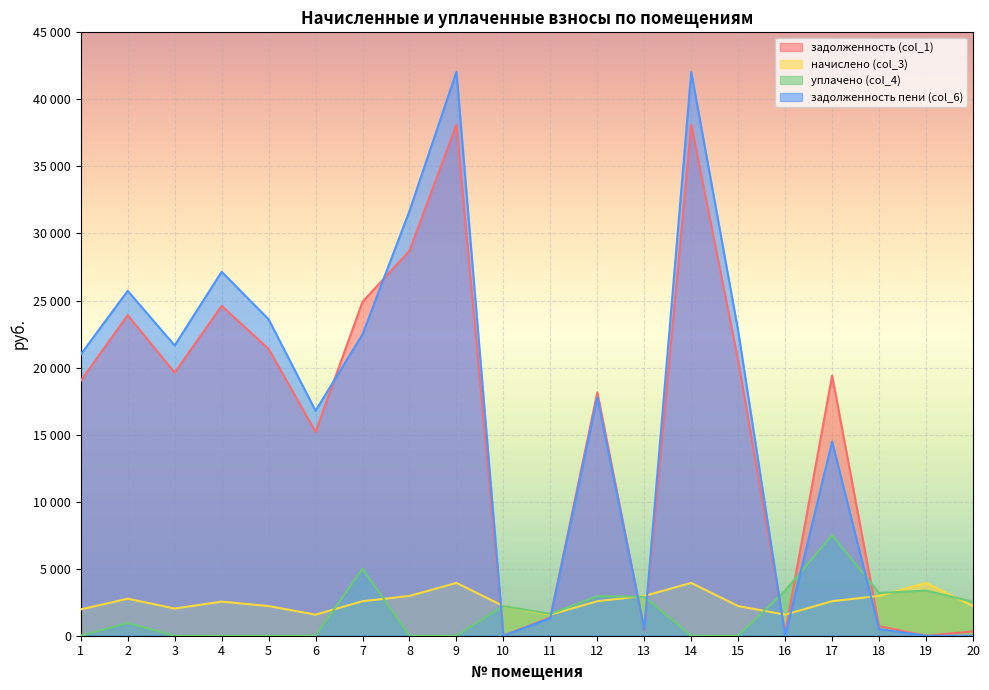

Where is the first local maximum for задолженность пени (col_6)?

2